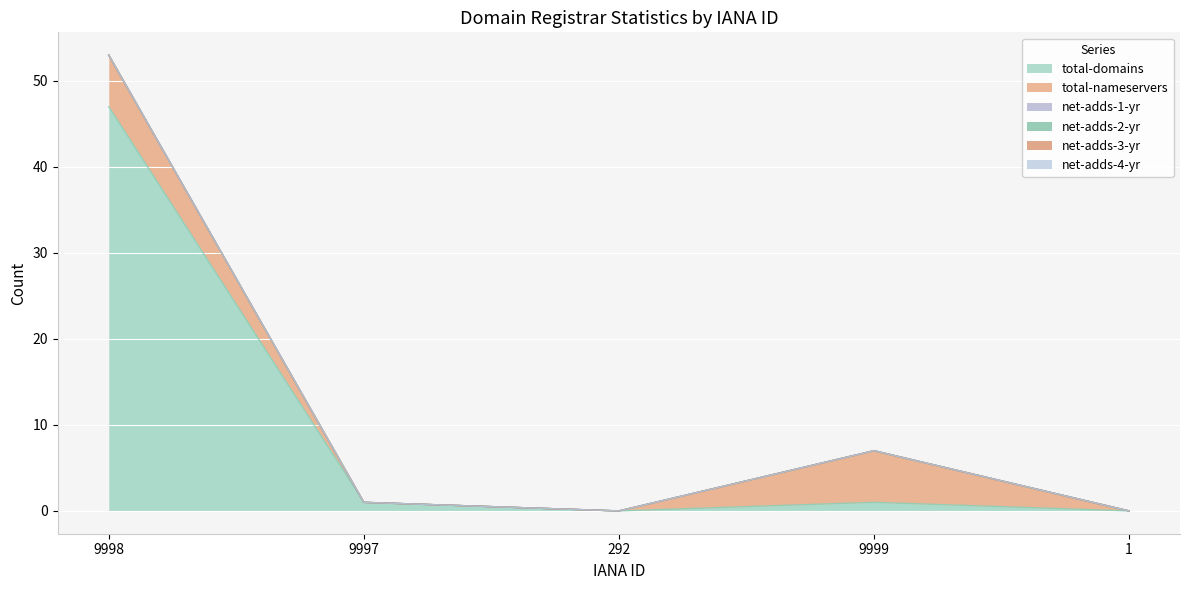

What position from the right is 1?

1